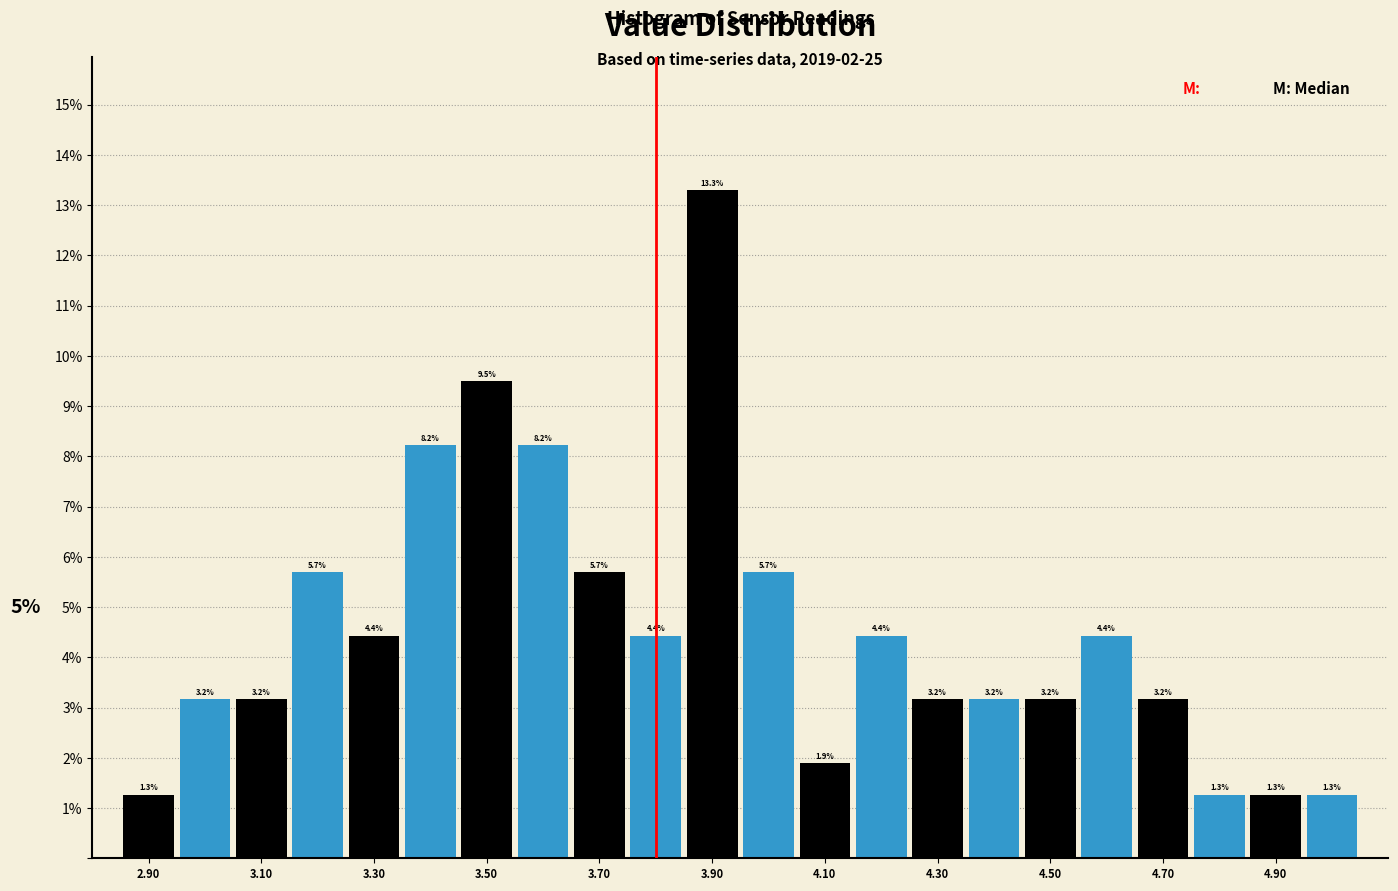

Over which range of the x-axis is the bar tallest?

3.85 to 3.95